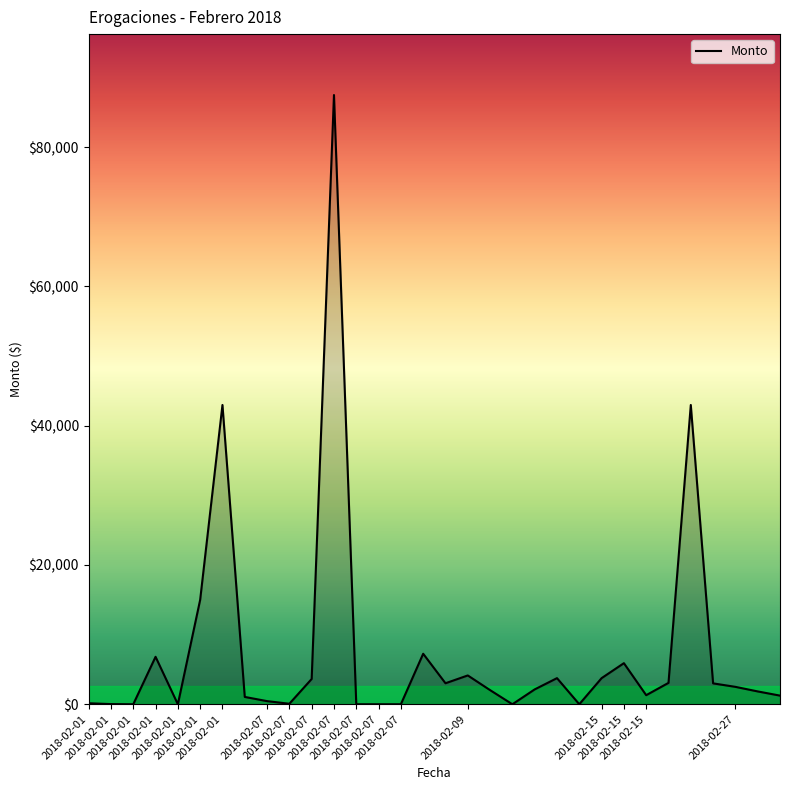

What is the maximum value shown in the chart?

87491.0